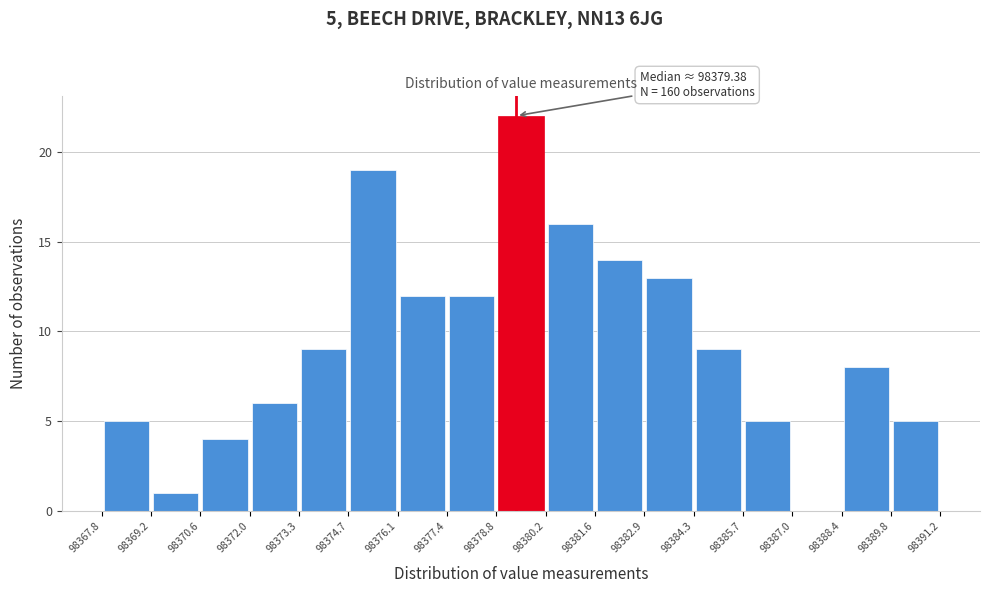

Over which range of the x-axis is the bar tallest?

98378.8 to 98380.2